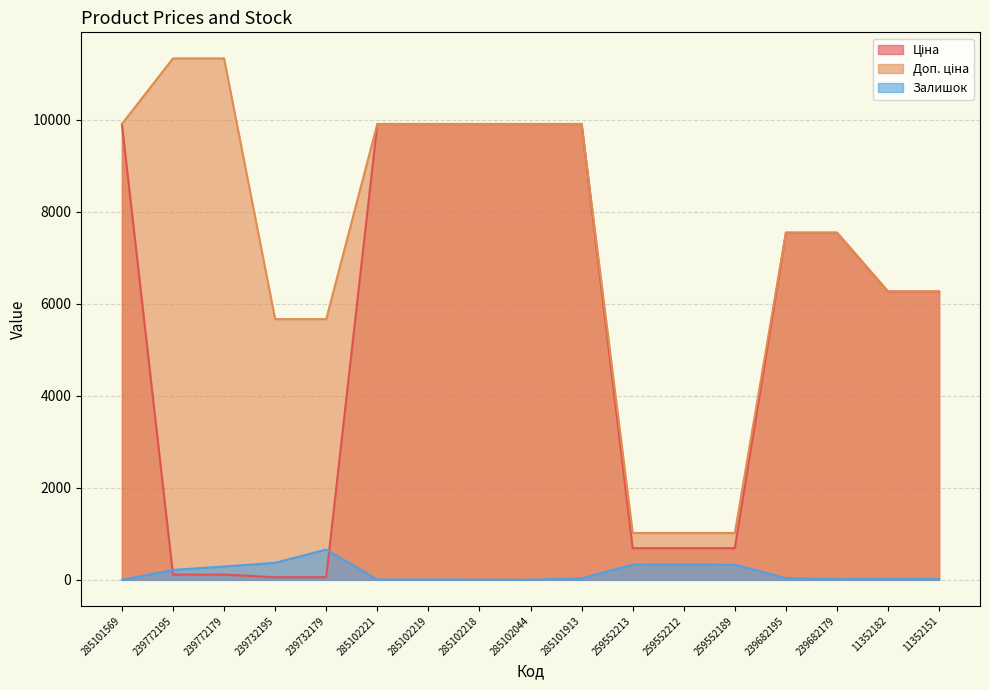

True or false: Залишок and Доп. ціна cross at least once.

False